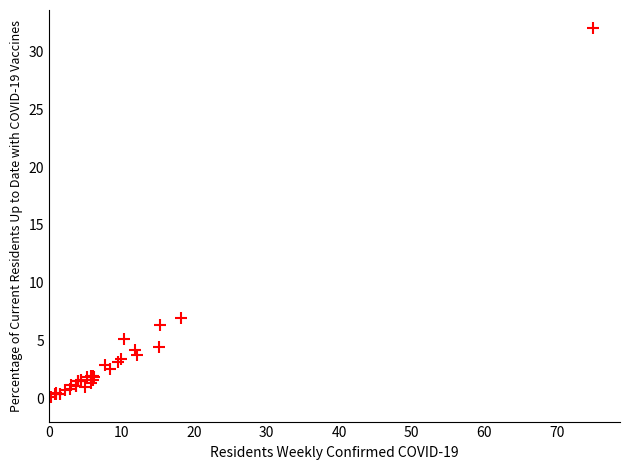

What Y value in the scatter plot is closest to 16?

6.9